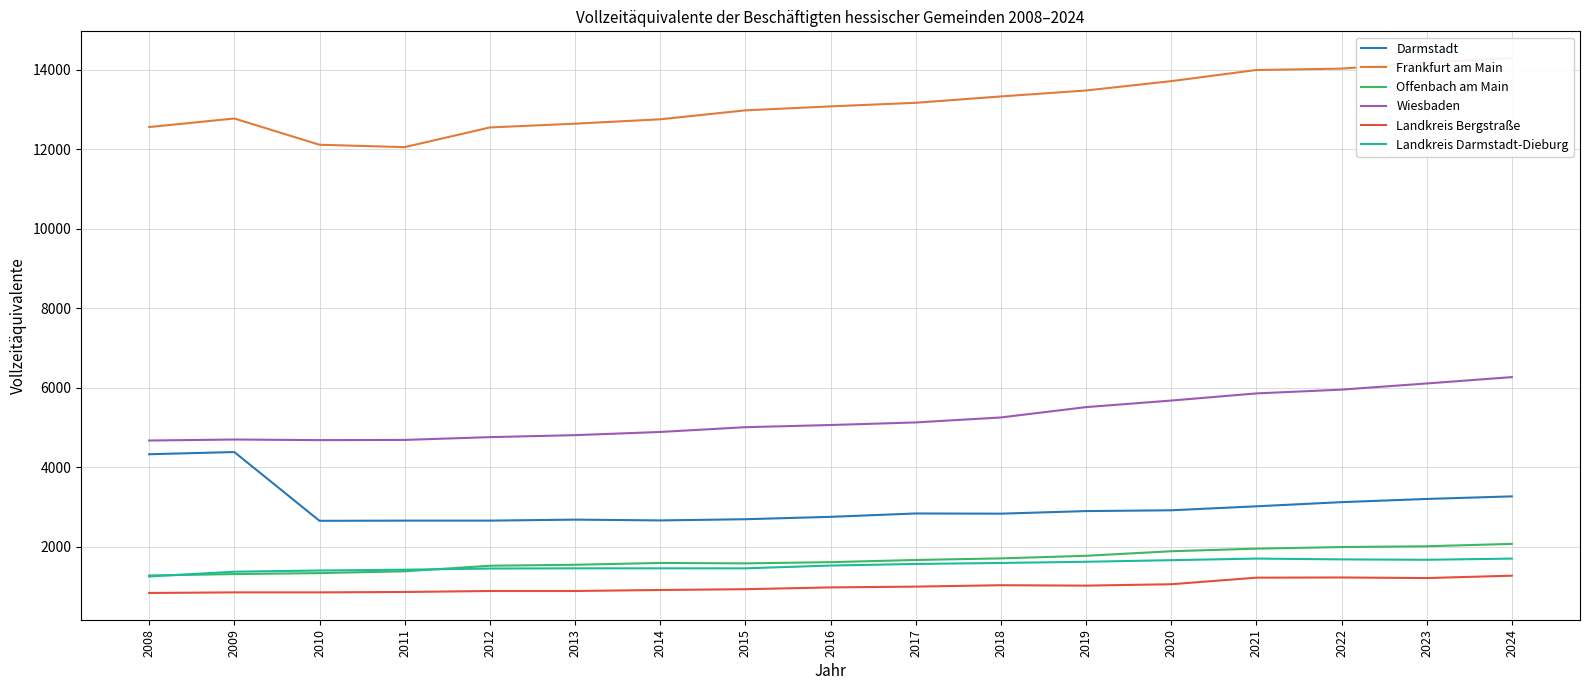

In Landkreis Darmstadt-Dieburg, how many points are lower than both neighbors (excluding endpoints)?

1